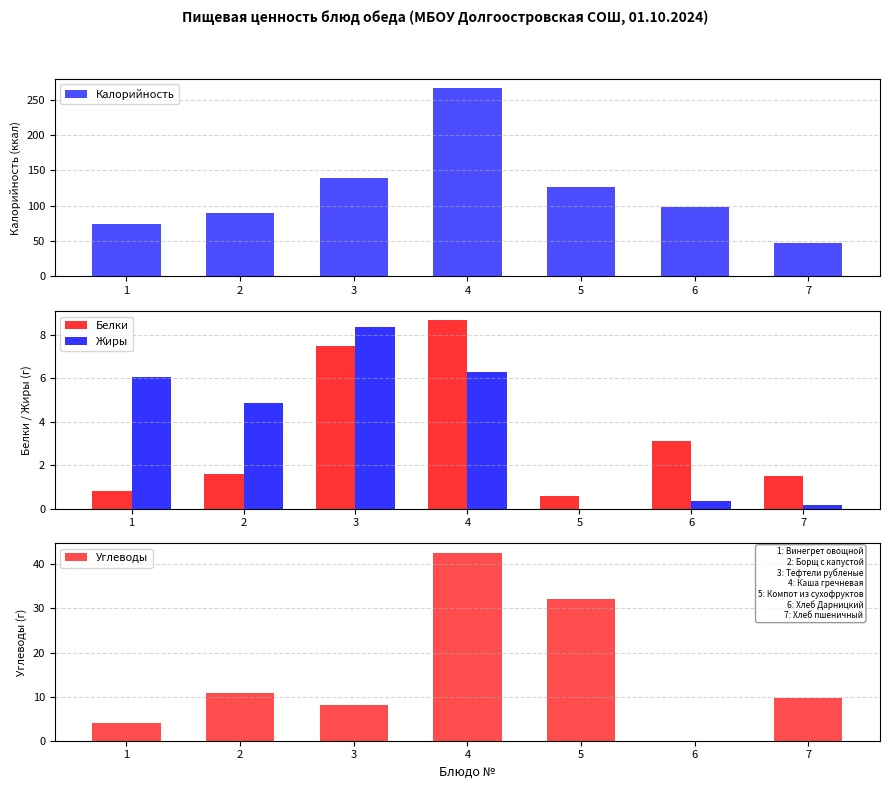

At which category is the sum across all series the highest?

4